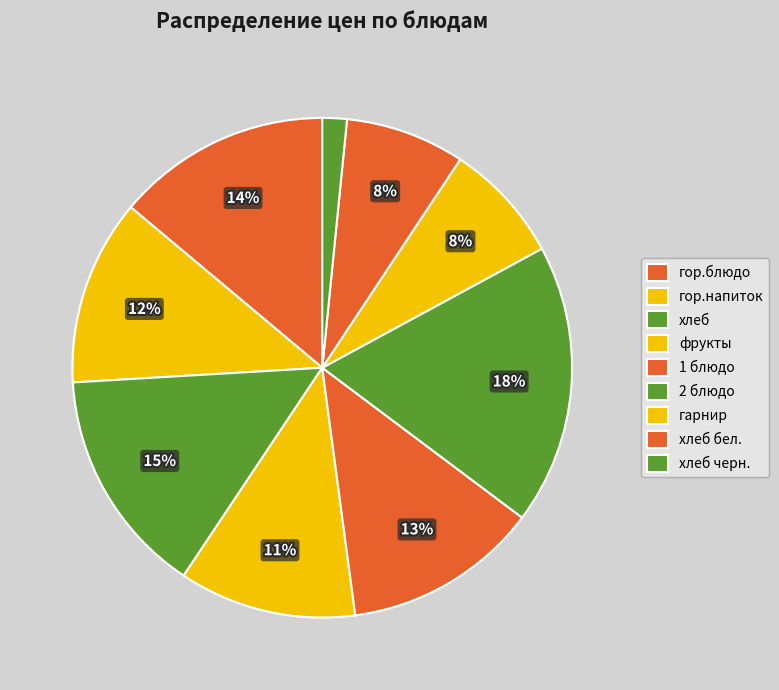

How many segments does this pie chart have?

9